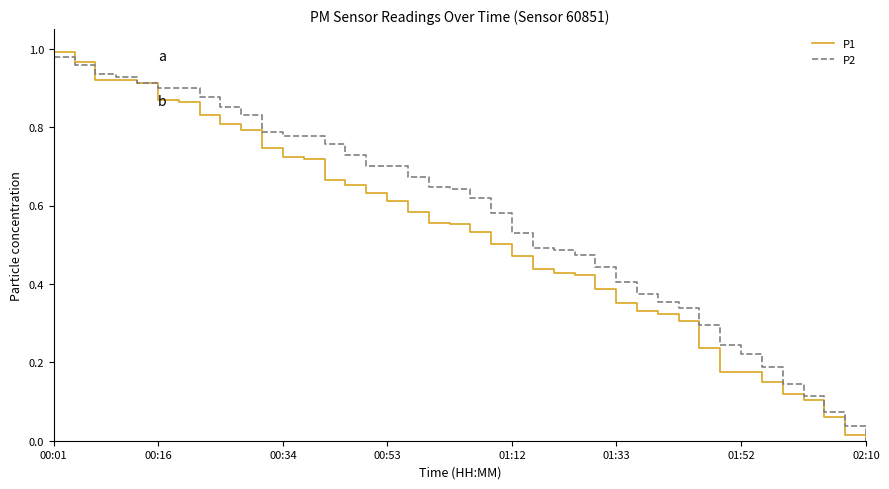

List the series in order of their overall mean, highest first.

P2, P1